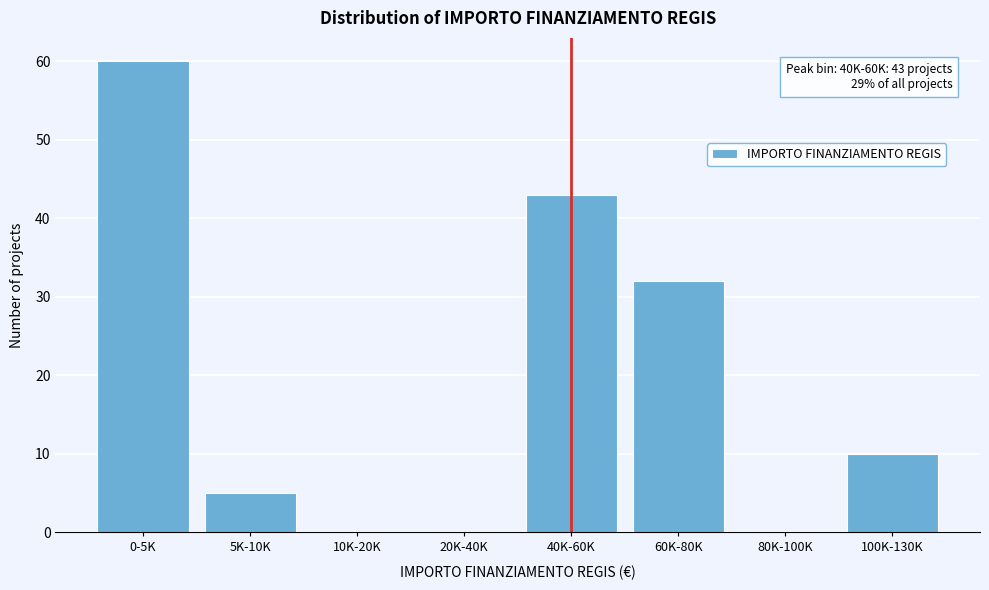

Reading right to left, what are all the values shown in this chart?

100K-130K=10	80K-100K=0	60K-80K=32	40K-60K=43	20K-40K=0	10K-20K=0	5K-10K=5	0-5K=60